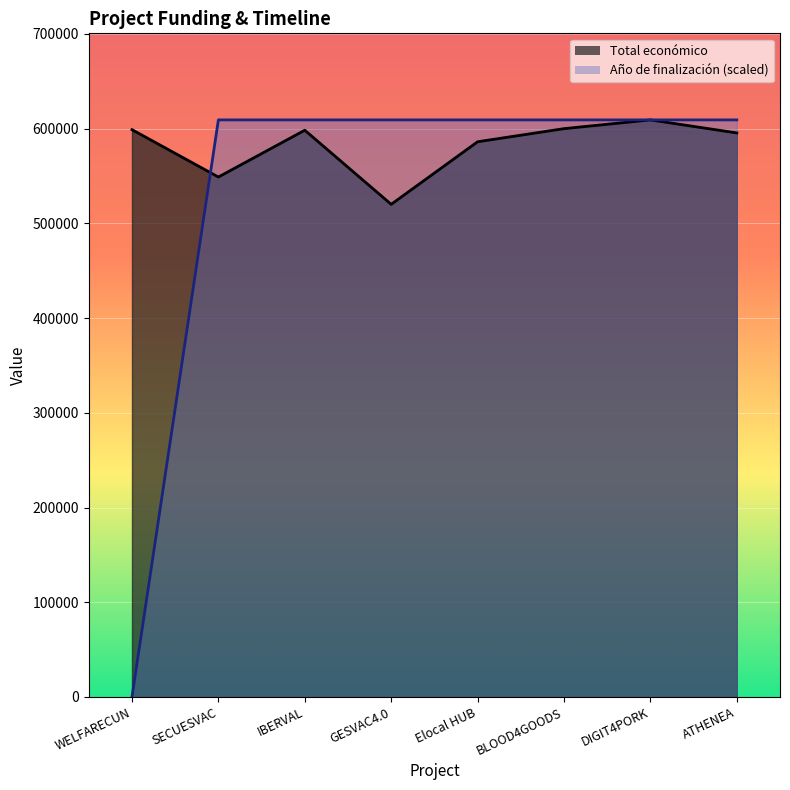

Does the chart display data point markers on the line(s)?

No